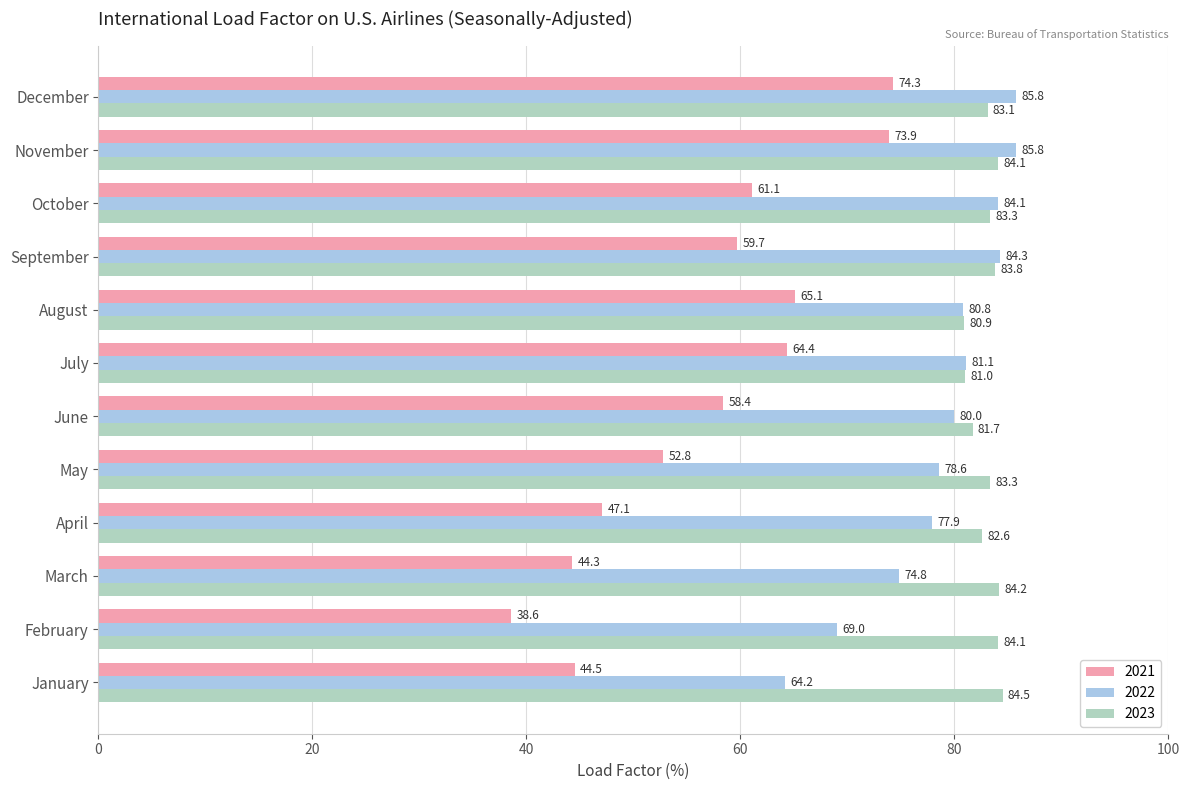

At which label is 2021 closest to 56?

June